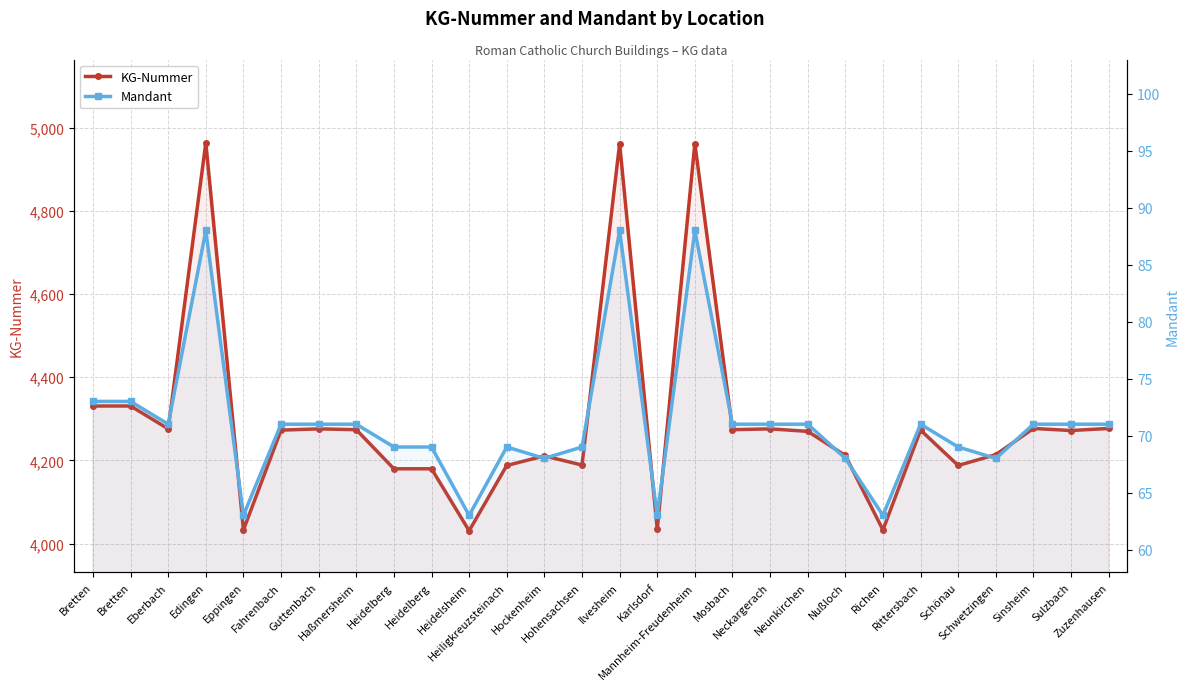

What is the average value of the Mandant series?

71